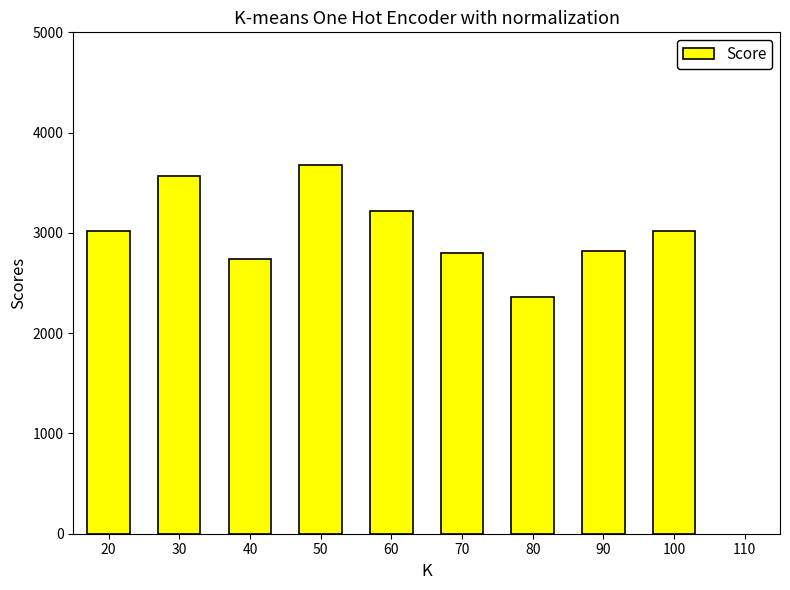

How many categories are shown in the chart?

9